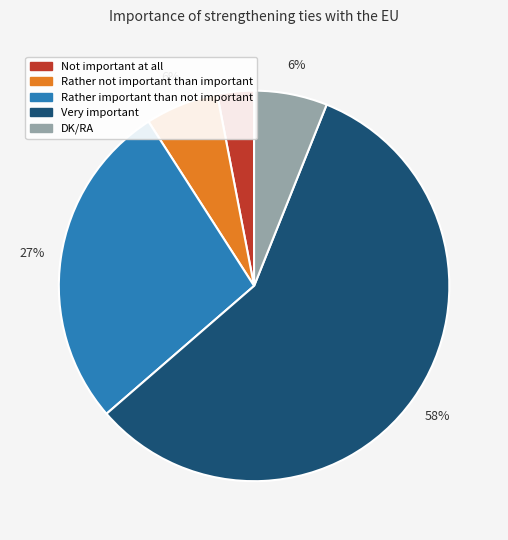

Which has a higher value, Rather important than not important or Not important at all?

Rather important than not important